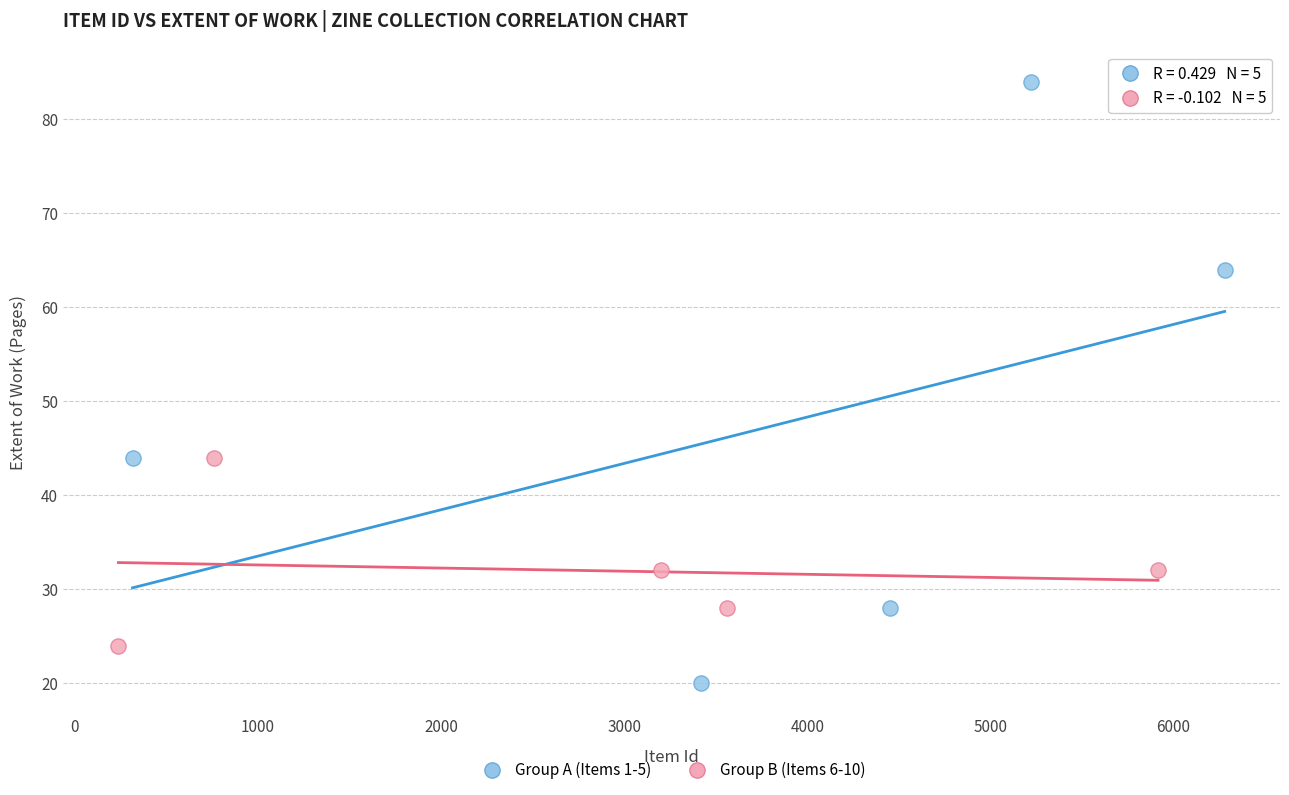

Which series reaches the maximum Y coordinate?

Group A (Items 1-5)